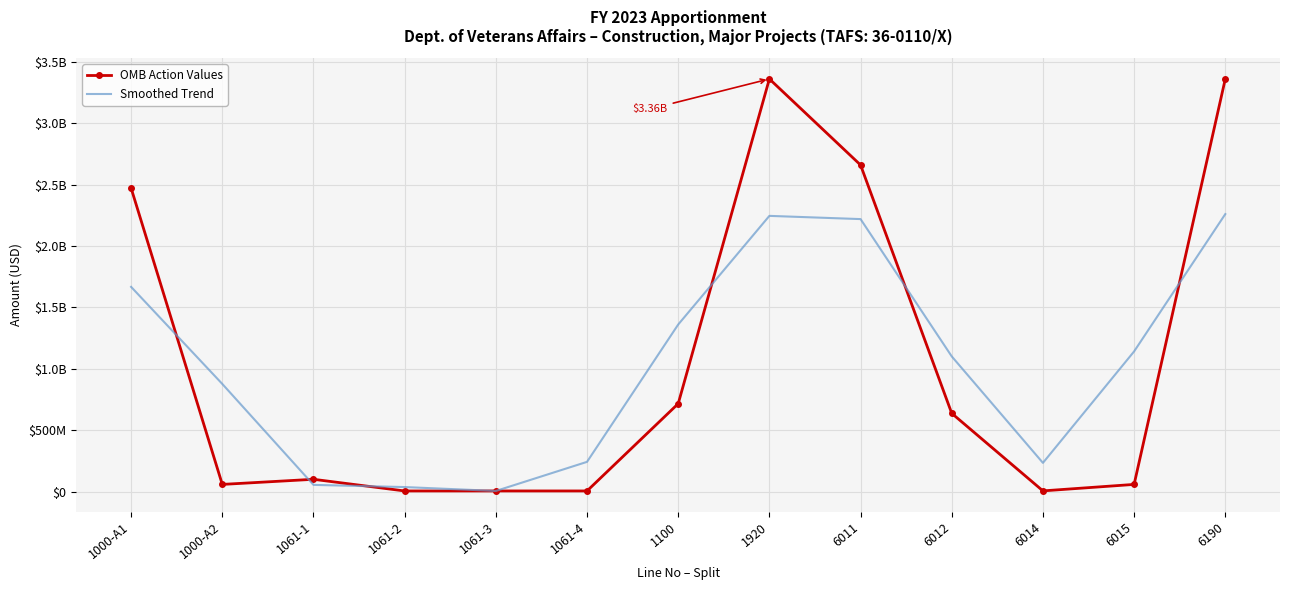

What is the difference between the maximum and minimum values in the OMB Action Values series?

3356927610.0